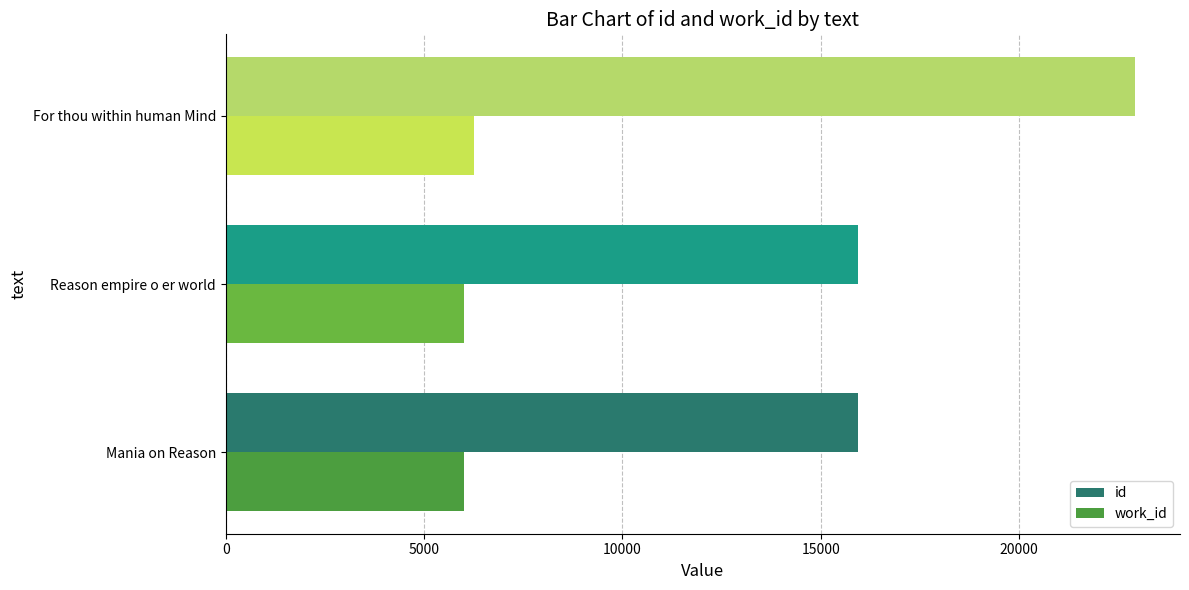

Rank the series at For thou within human Mind from lowest to highest value.

work_id, id